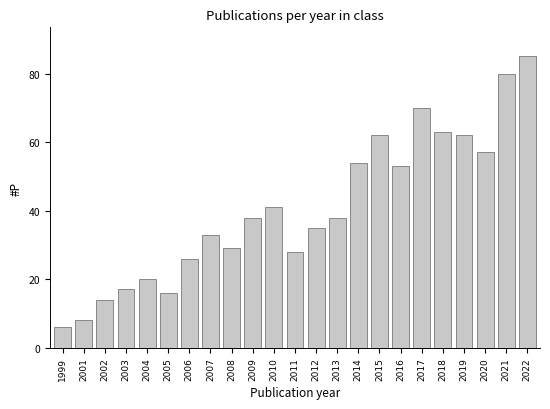

Reading left to right, what are all the values shown in this chart?

6	8	14	17	20	16	26	33	29	38	41	28	35	38	54	62	53	70	63	62	57	80	85